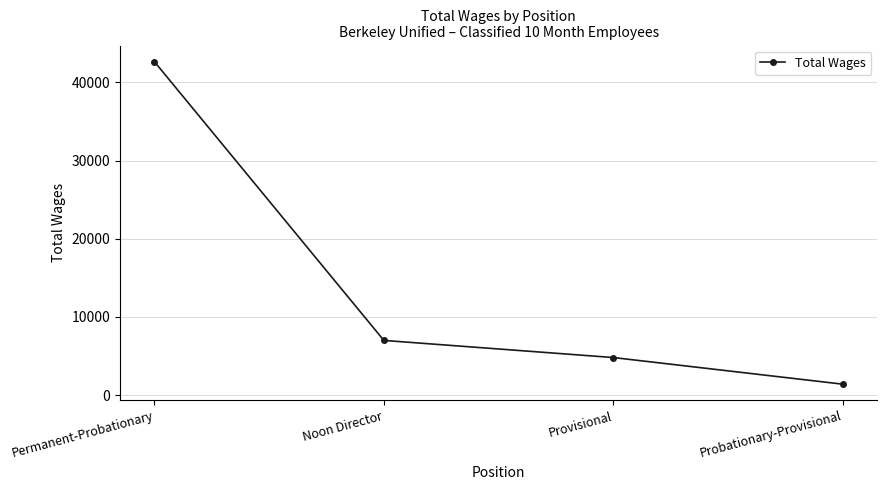

What is the change in value from Permanent-Probationary to Probationary-Provisional?

-41244